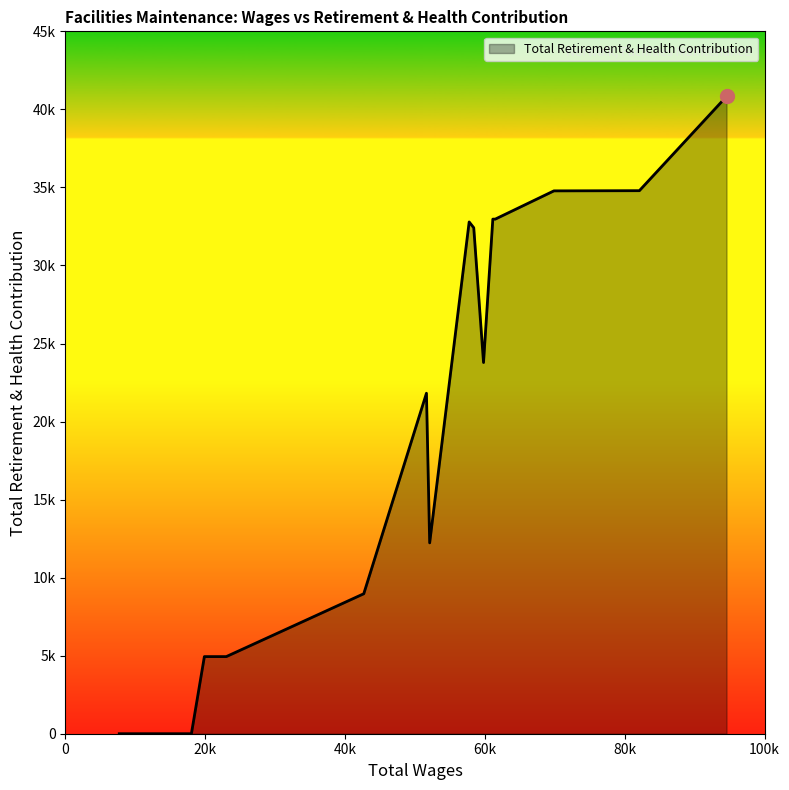

How many interior local peaks (higher than both neighbors) does the data have?

2